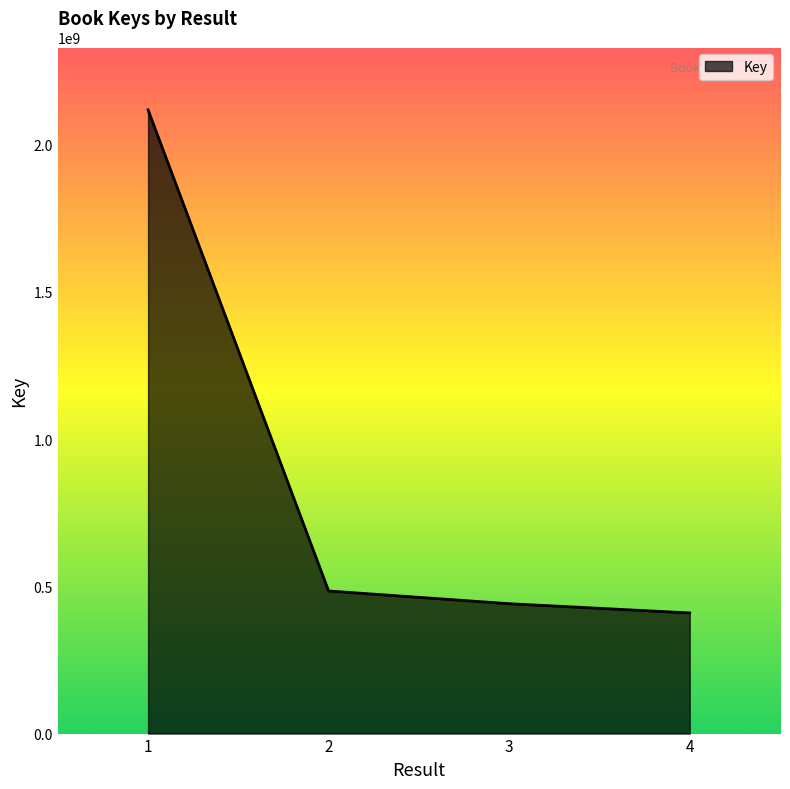

How many distinct data groups are displayed?

1